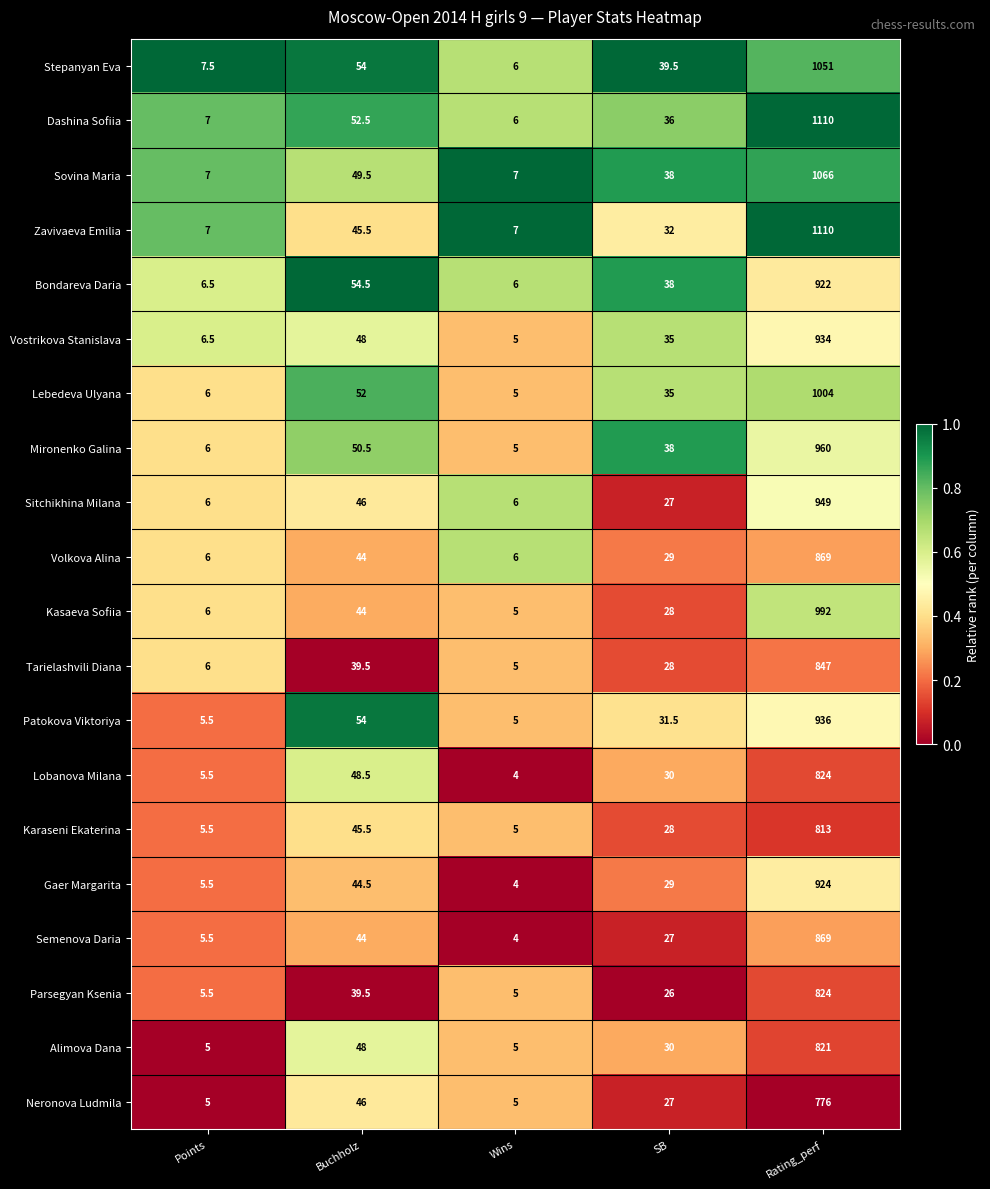

True or false: Alimova Dana has a value of 30.0 at SB.

True